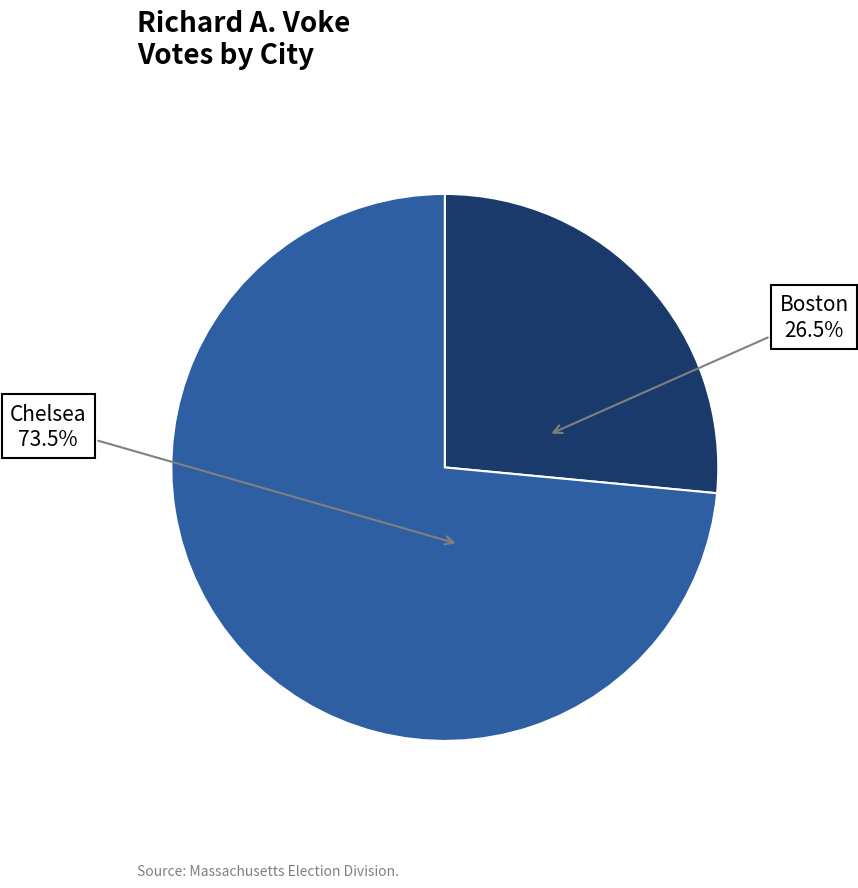

What portion of the pie excludes Chelsea?

26.5%